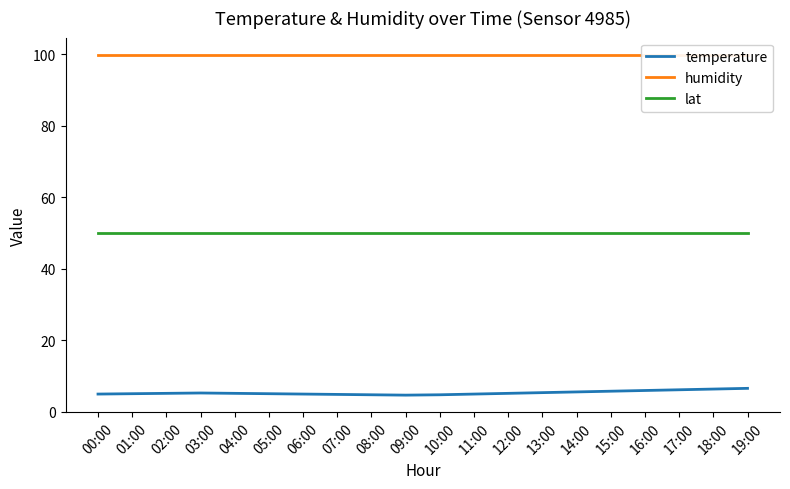

Which series has the largest total across all categories?

humidity